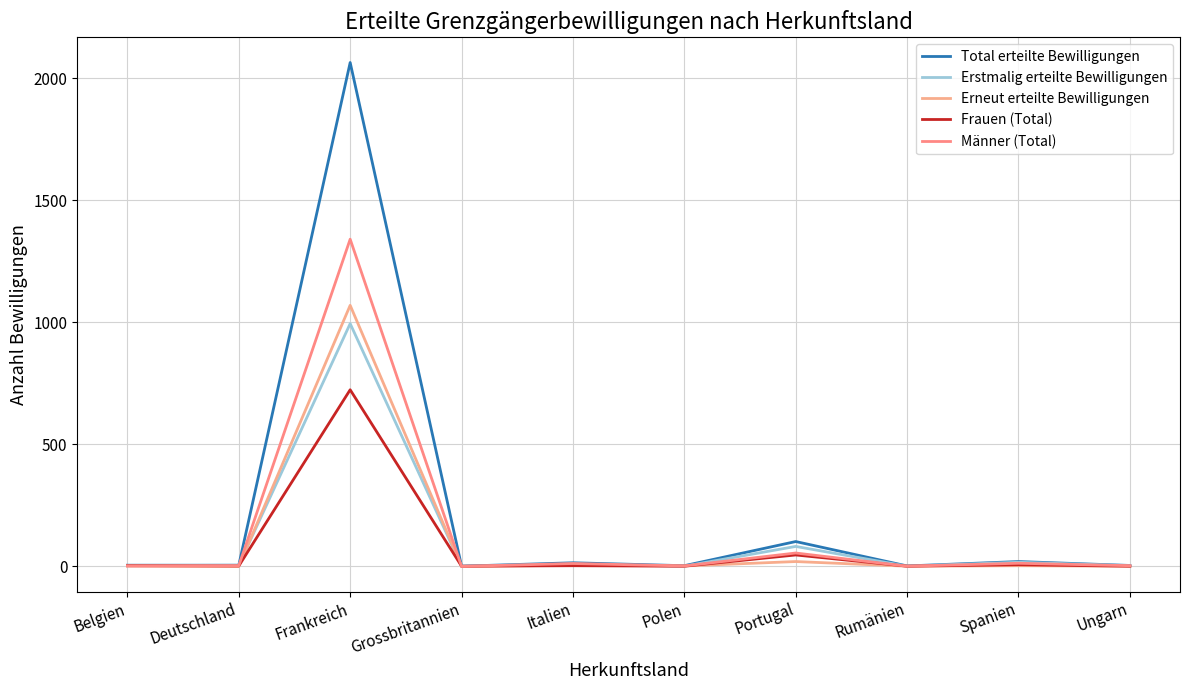

Between Grossbritannien and Frankreich, which is larger?

Frankreich